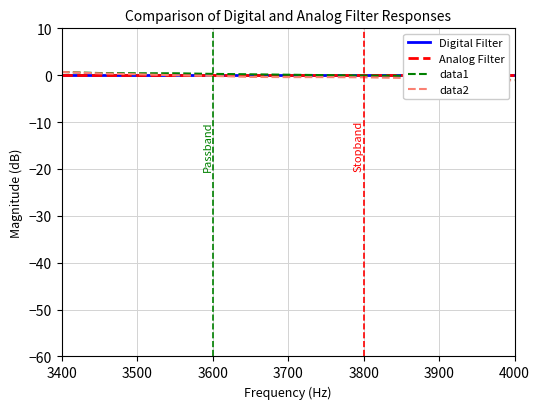

True or false: data2 and Analog Filter cross at least once.

True